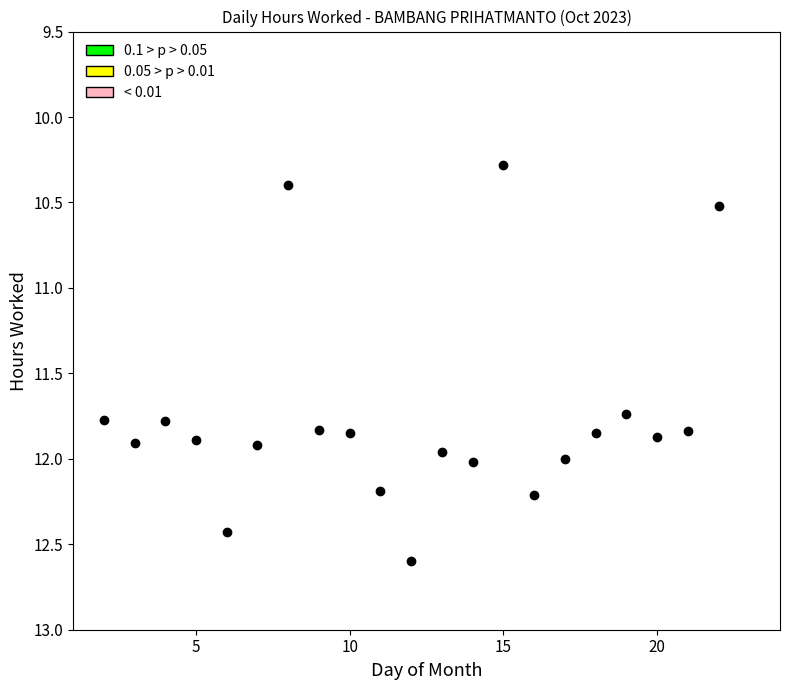

What Y value in the scatter plot is closest to 11?

10.5